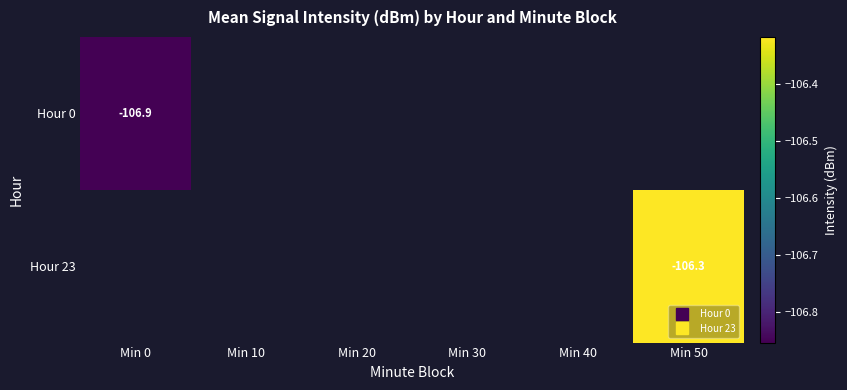

Which series has the widest spread of values?

Hour 0